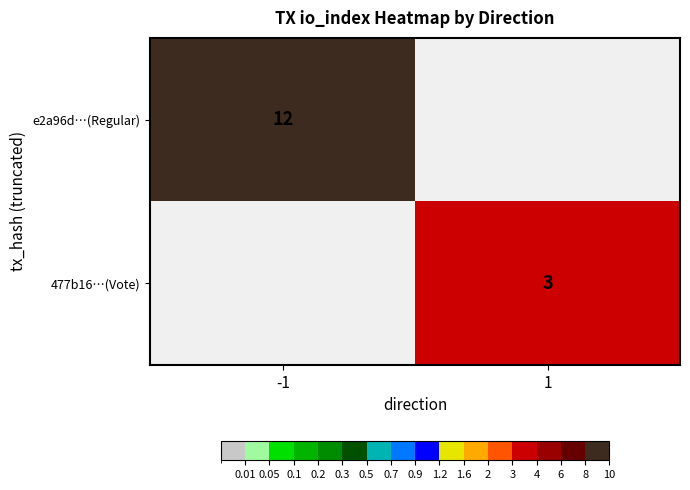

True or false: 477b16…(Vote) has a value of 4 at 1.

False